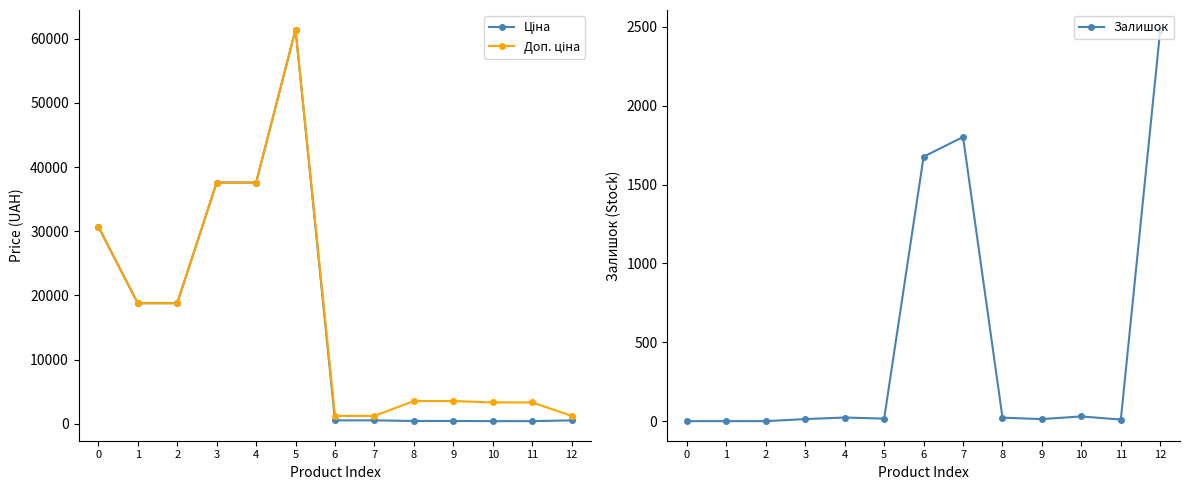

Read the Залишок value at 11.

10.0